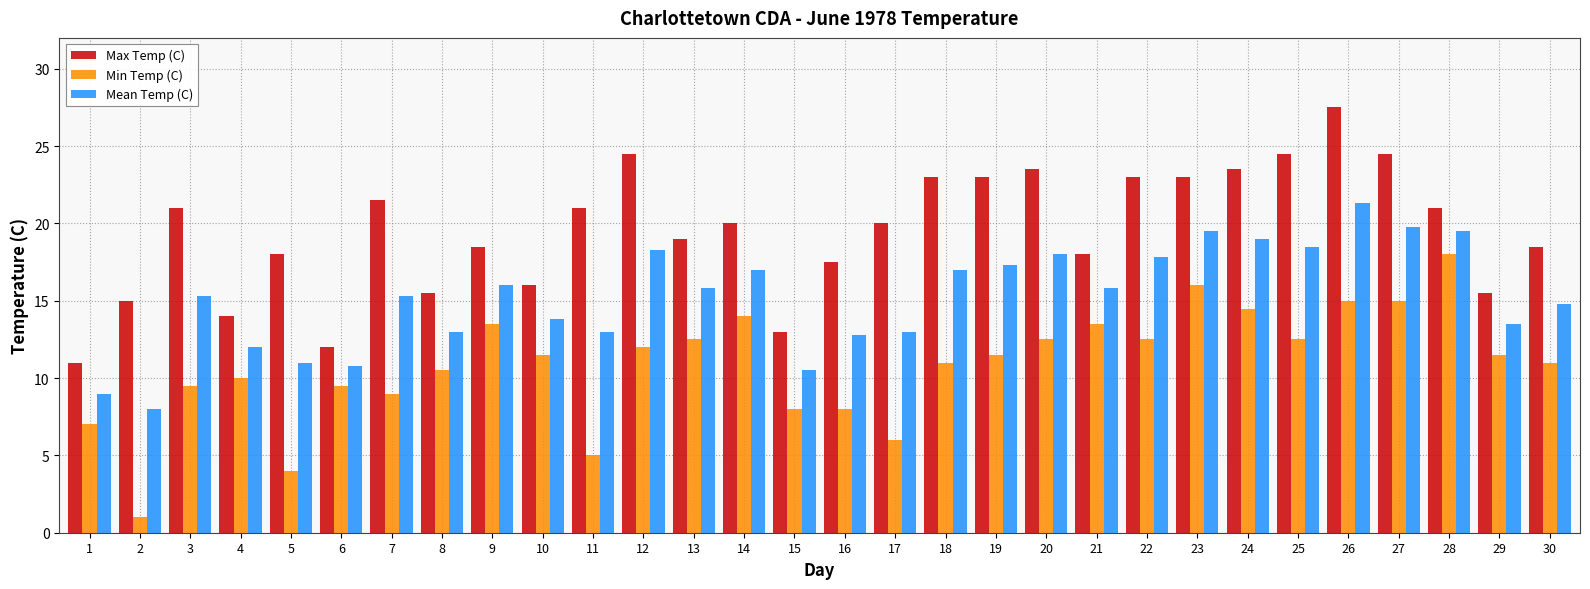

Is it true that Mean Temp (C) equals 31.0 at 12?

False